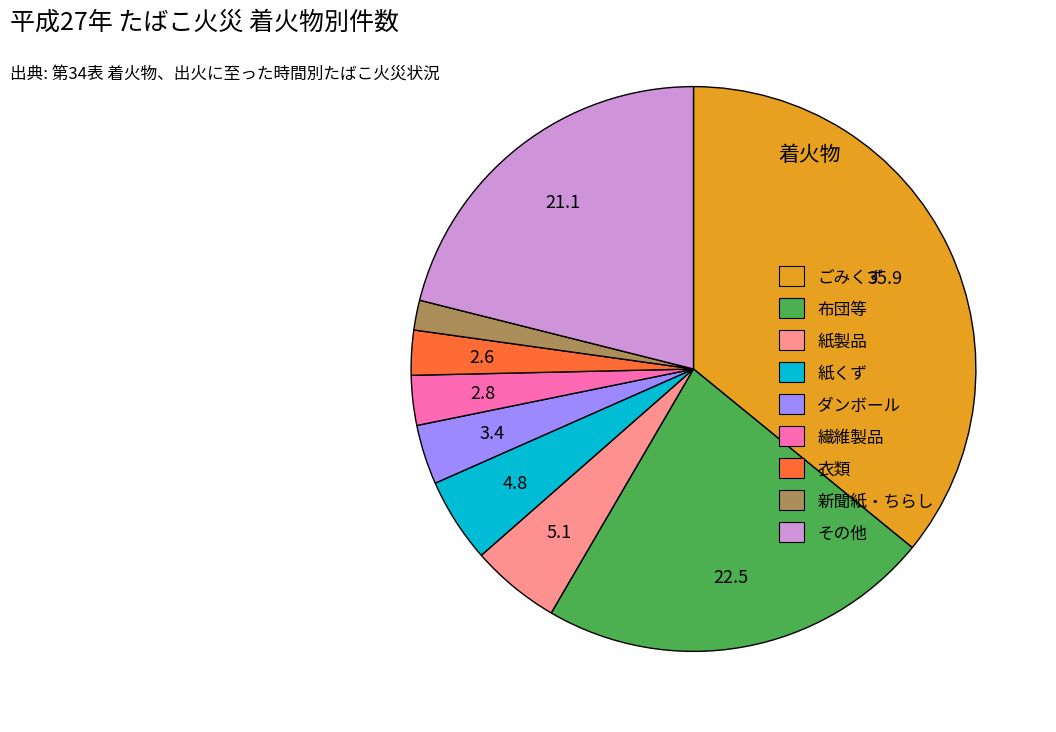

Is the sum of ダンボール and 紙くず greater than half?

No